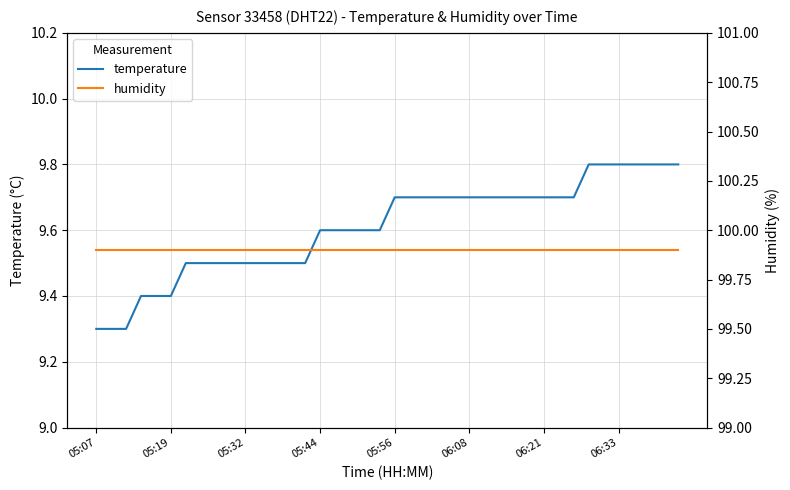

Is it true that temperature equals 9.5 at 05:32?

True